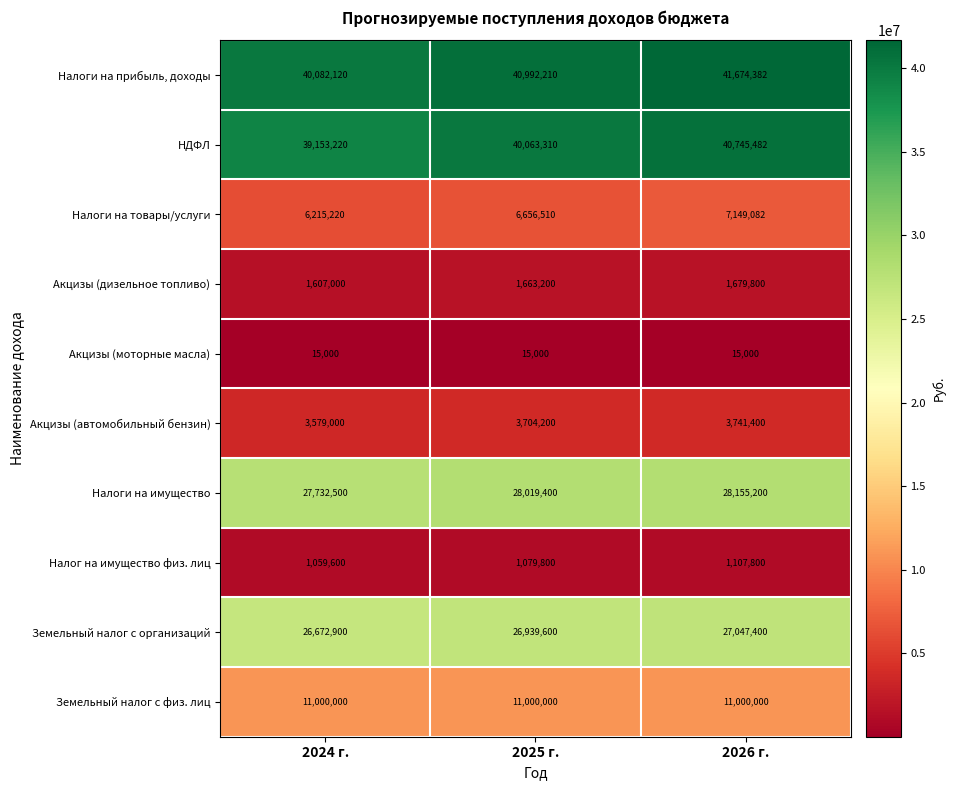

What is the maximum value shown in the chart?

41674382